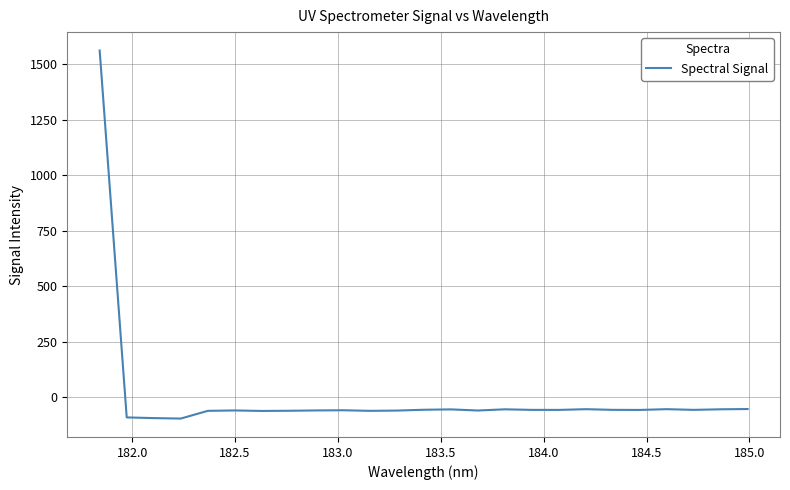

What is the greatest value displayed?

1560.3